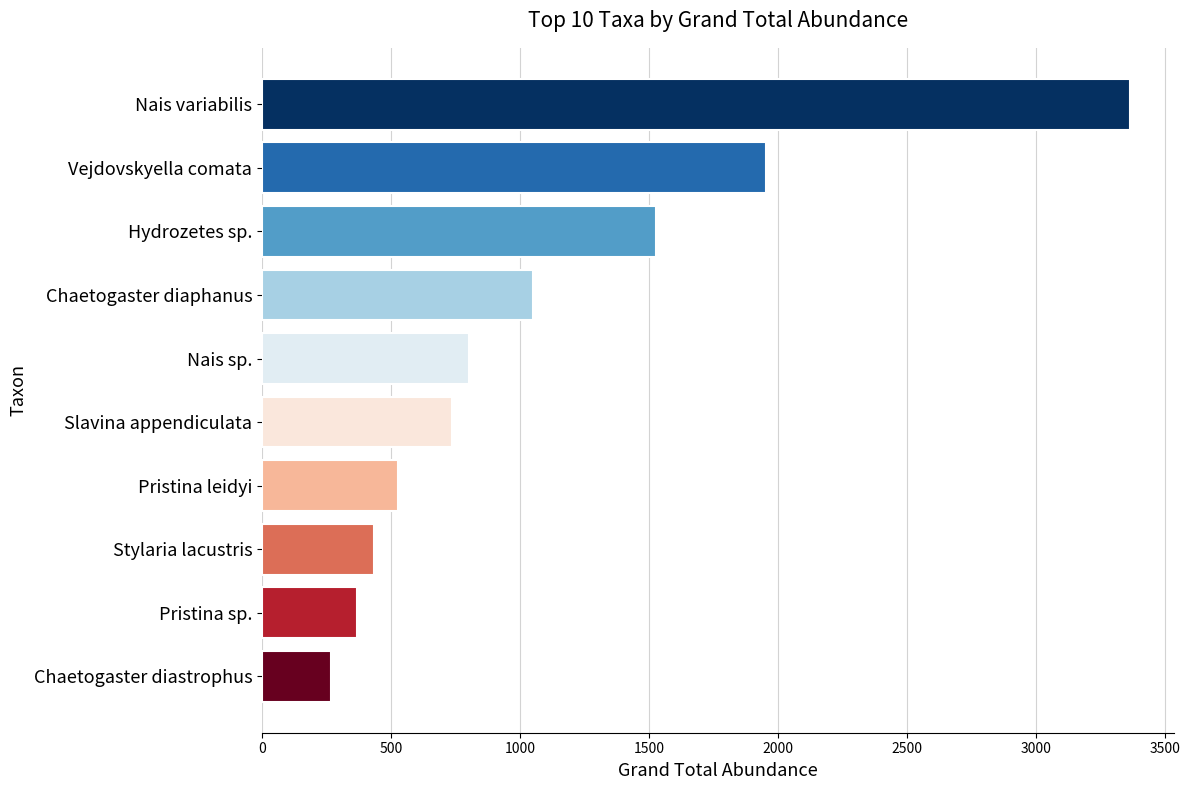

Where is the data nearest to the value 1817?

Vejdovskyella comata